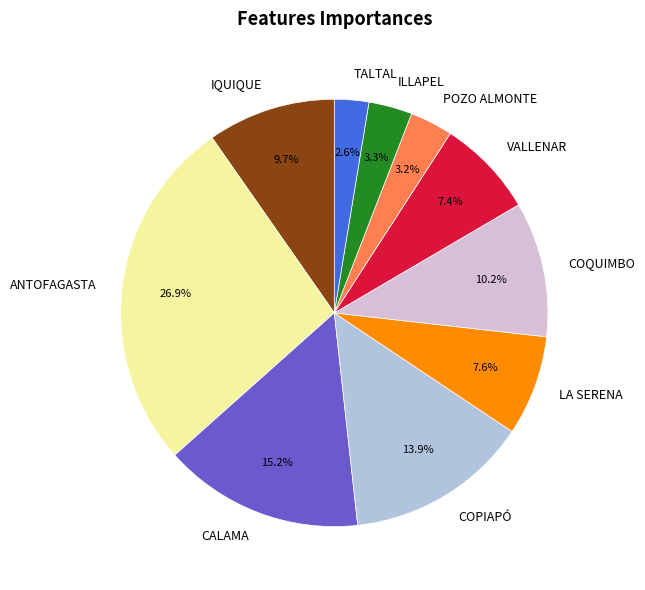

How many segments does this pie chart have?

10